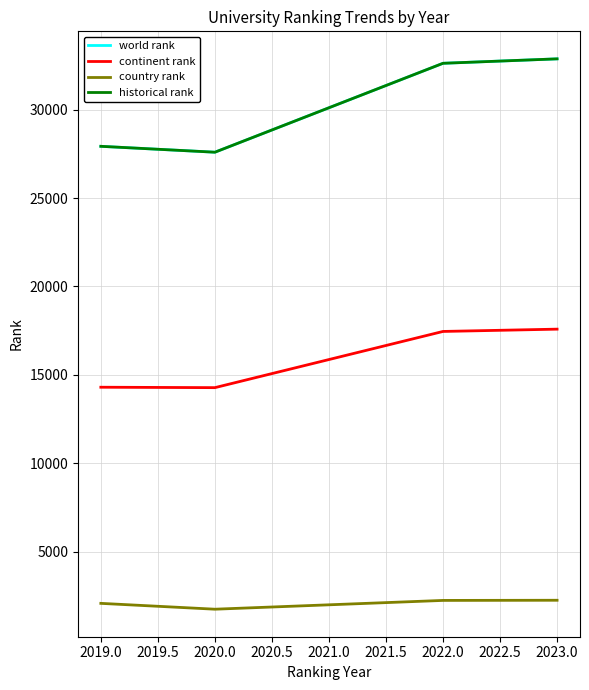

Does the chart have visible grid lines?

Yes